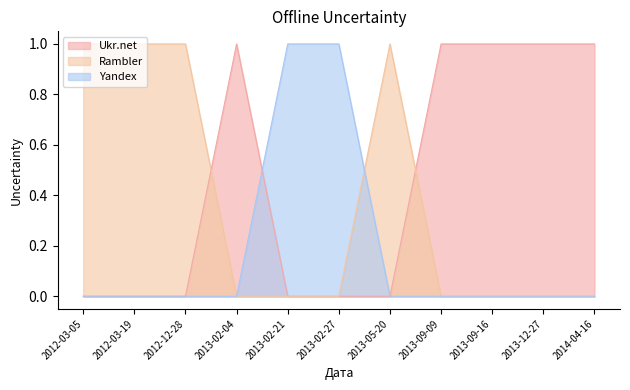

List the series in order of their peak value, lowest first.

Ukr.net, Rambler, Yandex